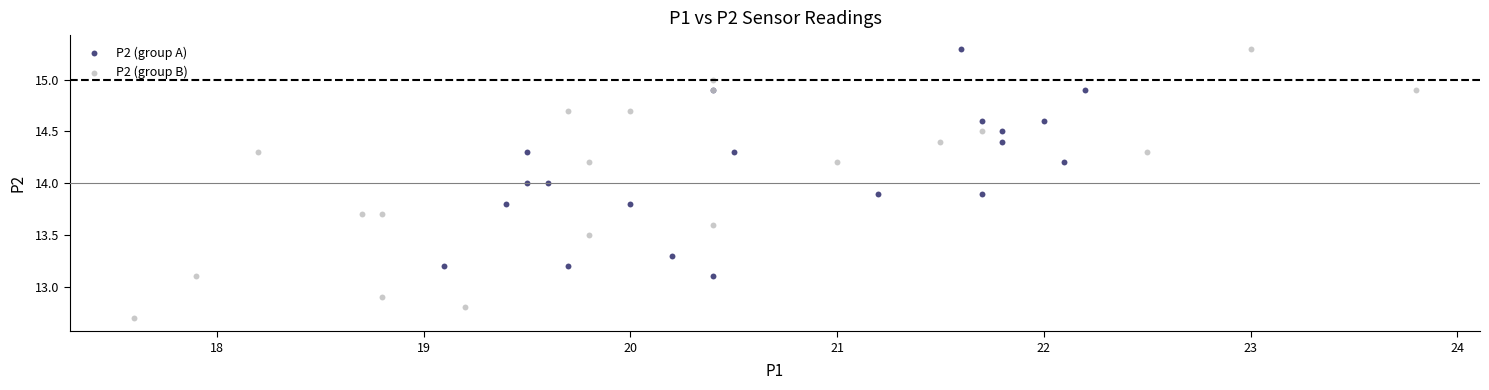

Which series has the widest spread of Y values?

P2 (group B)